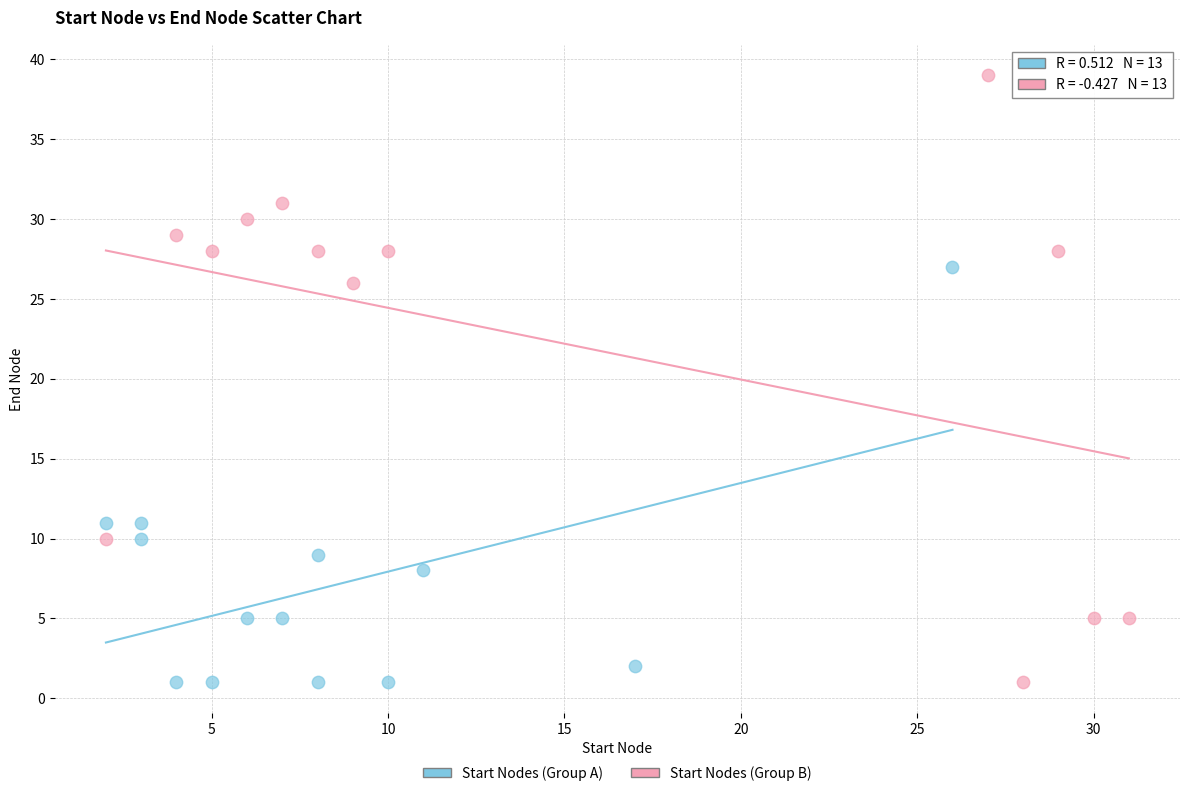

Which series reaches the maximum Y coordinate?

Start Nodes (Group B)